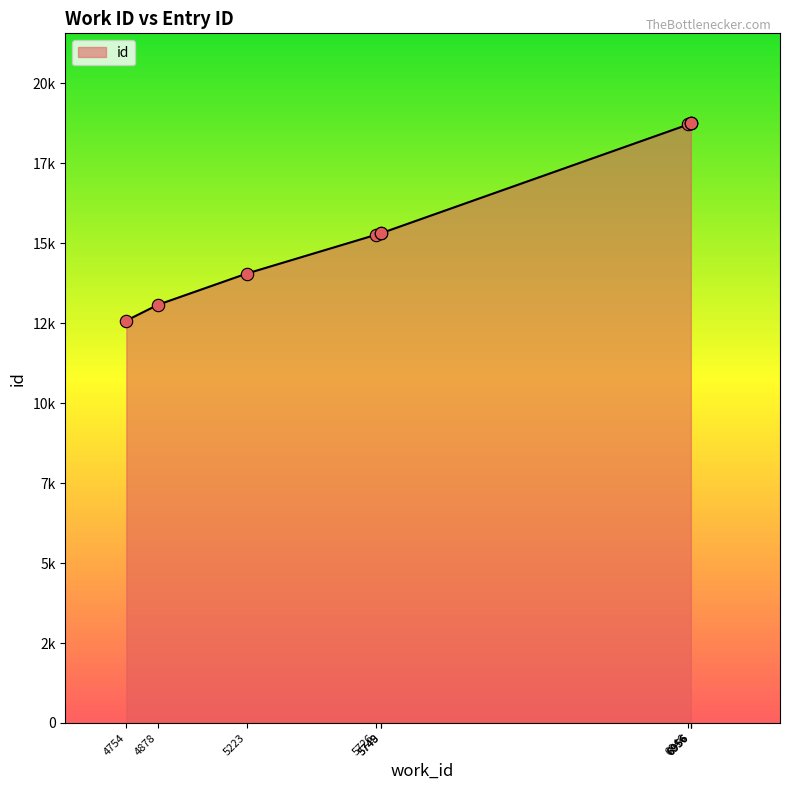

What is the change in value from 5748 to 6946?

+3406